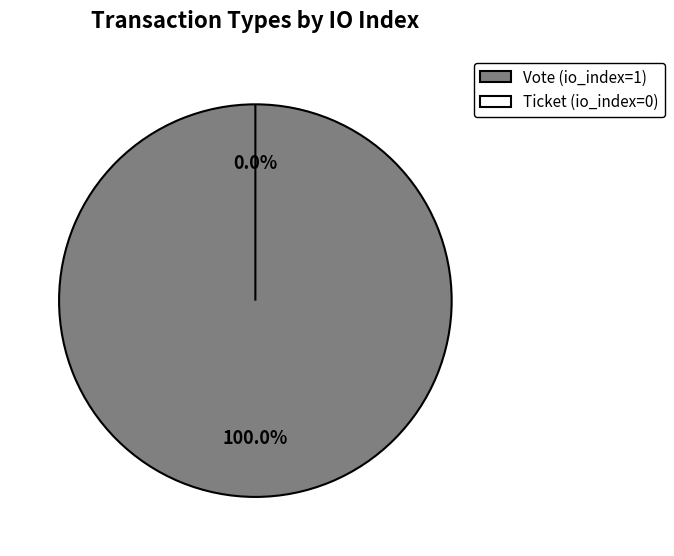

Does any single category account for the majority?

Yes